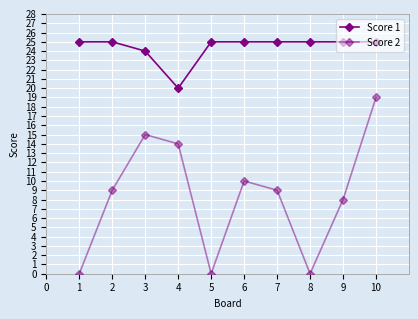

How many lines are shown in the chart?

2